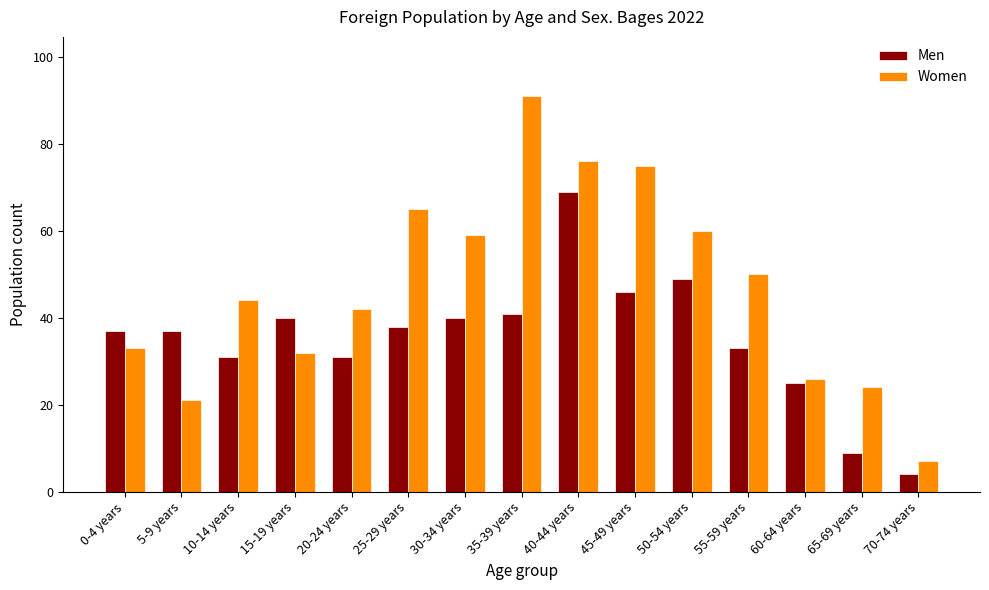

Reading left to right, transcribe all the data shown in this chart.

Men: 37	37	31	40	31	38	40	41	69	46	49	33	25	9	4
Women: 33	21	44	32	42	65	59	91	76	75	60	50	26	24	7